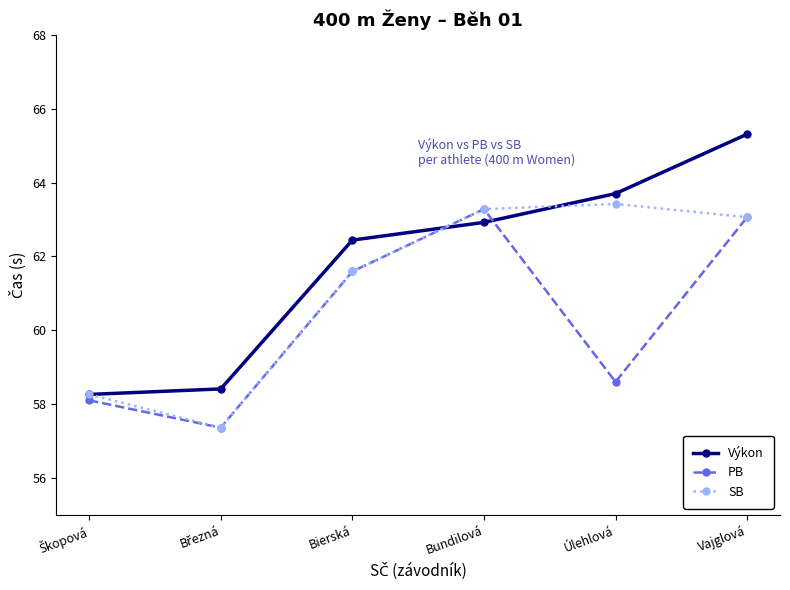

How many data points does each series have?

6